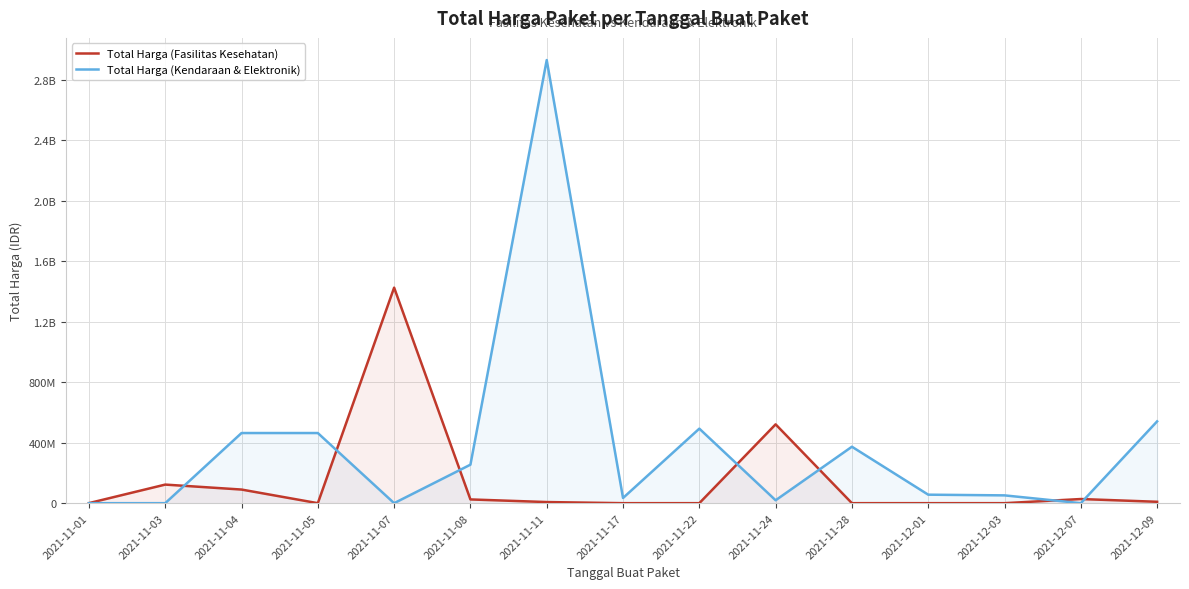

Is the value of Total Harga (Fasilitas Kesehatan) at 2021-11-01 greater than the value of Total Harga (Kendaraan & Elektronik) at 2021-11-22?

No